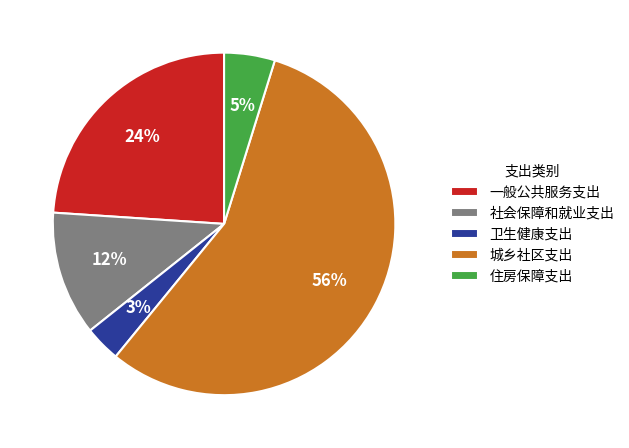

Is it true that 社会保障和就业支出 is 27% of the pie?

False